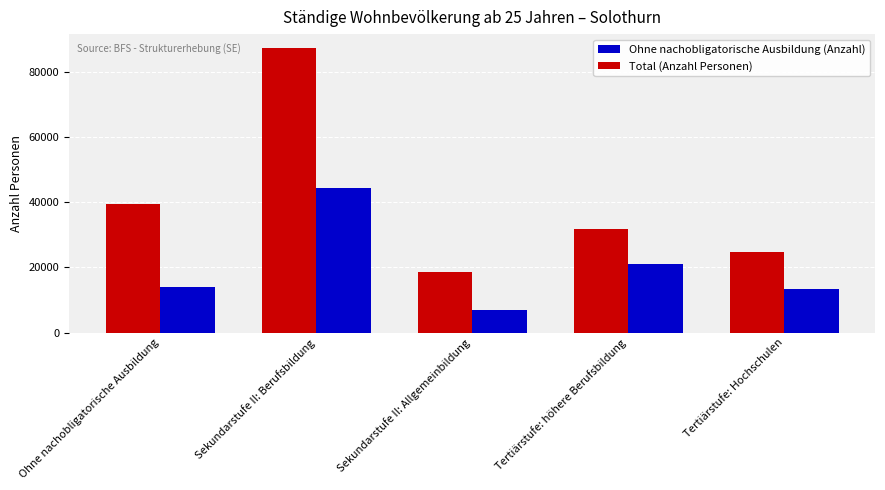

How many values in the Total (Anzahl Personen) series are below 31847?

2